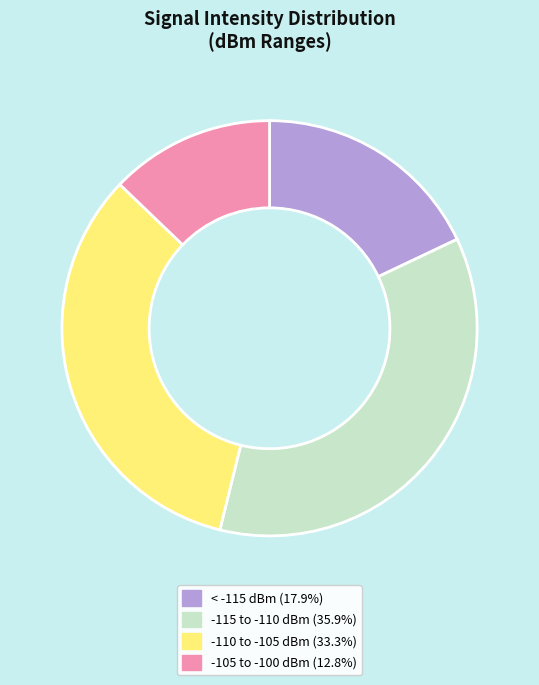

How many slices are in this pie chart?

4